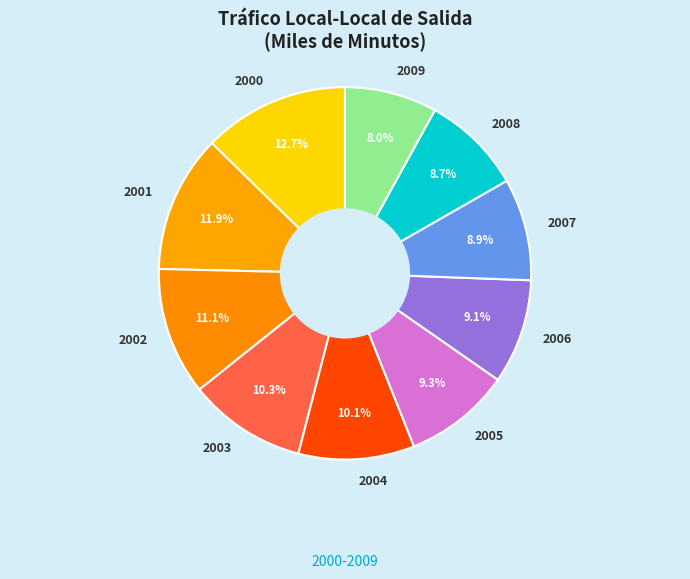

Is there any slice that represents more than half of the pie?

No